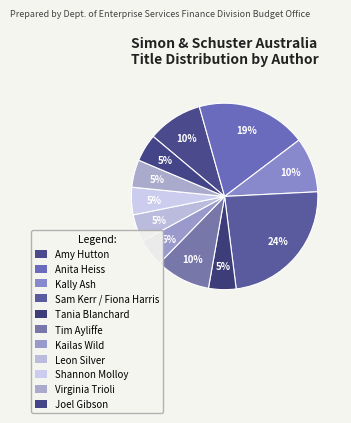

Count the number of slices in the pie.

11